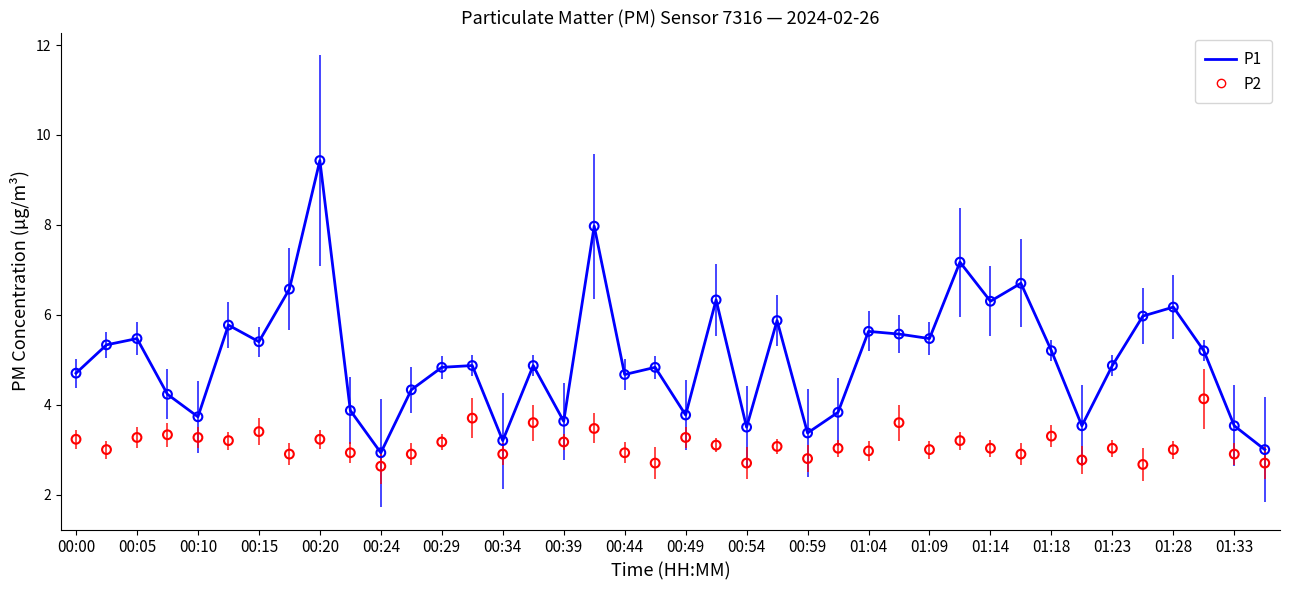

Where does the P1 series first go above 4?

00:00